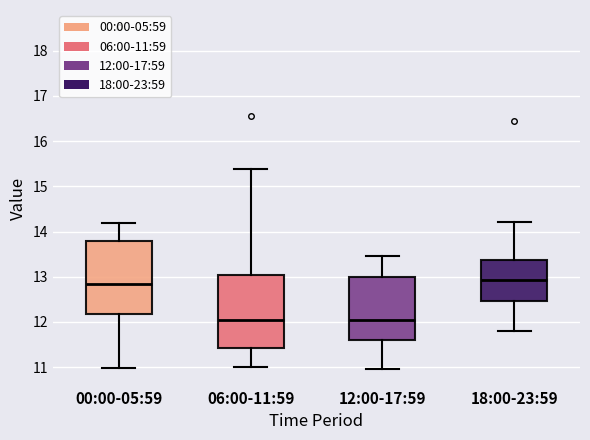

Where is the upper edge of the box for 18:00-23:59 on the y-axis? The values are not printed on the chart, so give them approximately, as read against the axis.

13.4